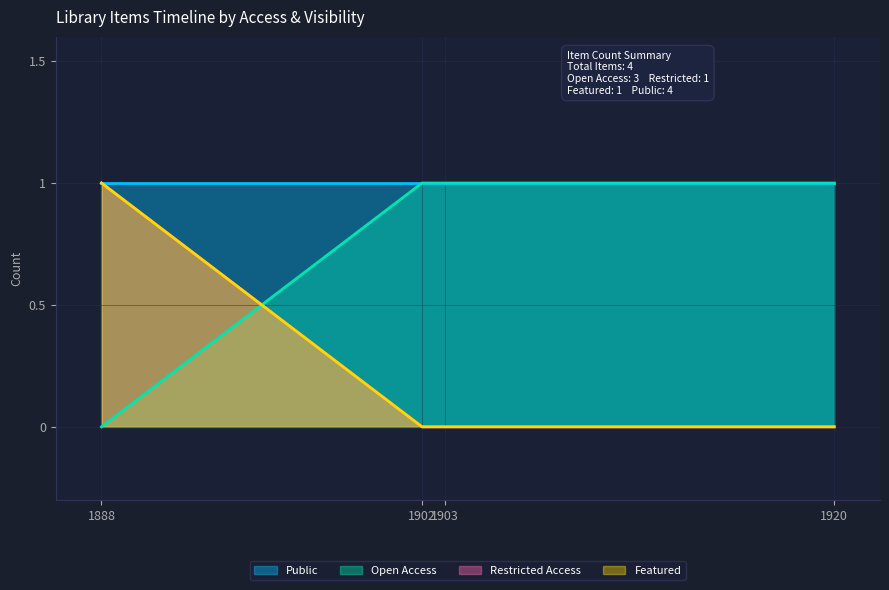

True or false: Access Type has more than 2 interior local peaks.

False